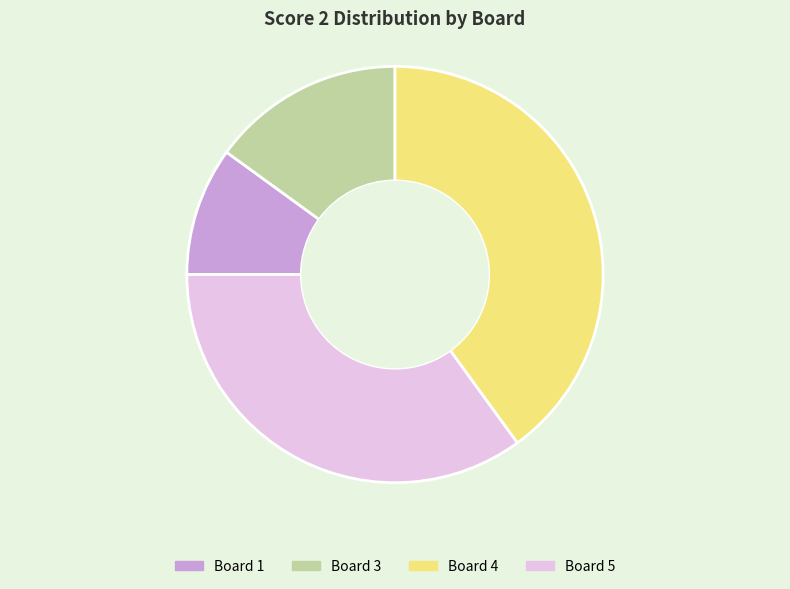

True or false: Board 4 accounts for 31% of the total.

False